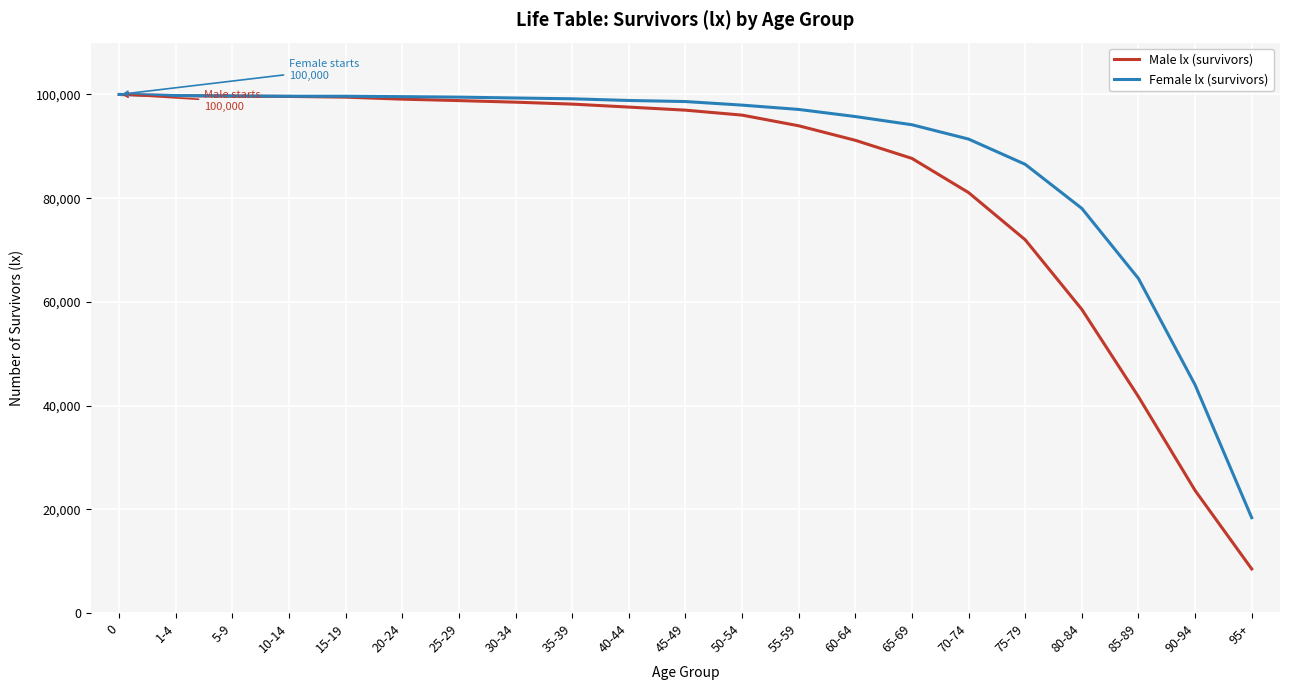

List the series in order of their overall mean, lowest first.

Male lx (survivors), Female lx (survivors)